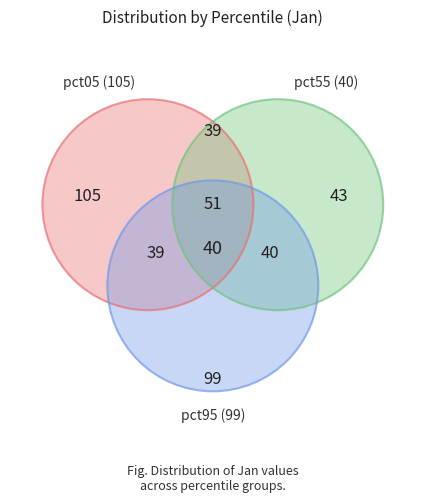

True or false: pct85 accounts for 20% of the total.

False